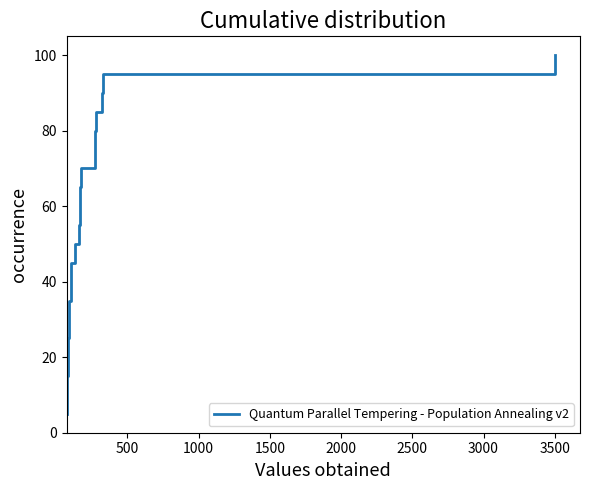

What is the greatest value displayed?

100.0